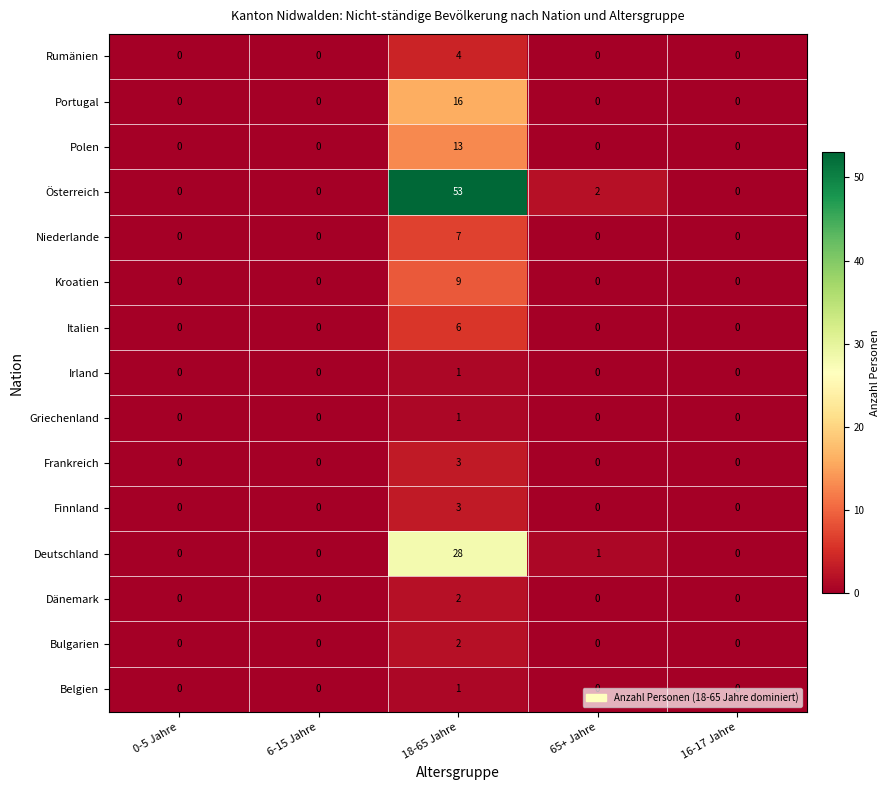

What is the maximum value shown in the chart?

53